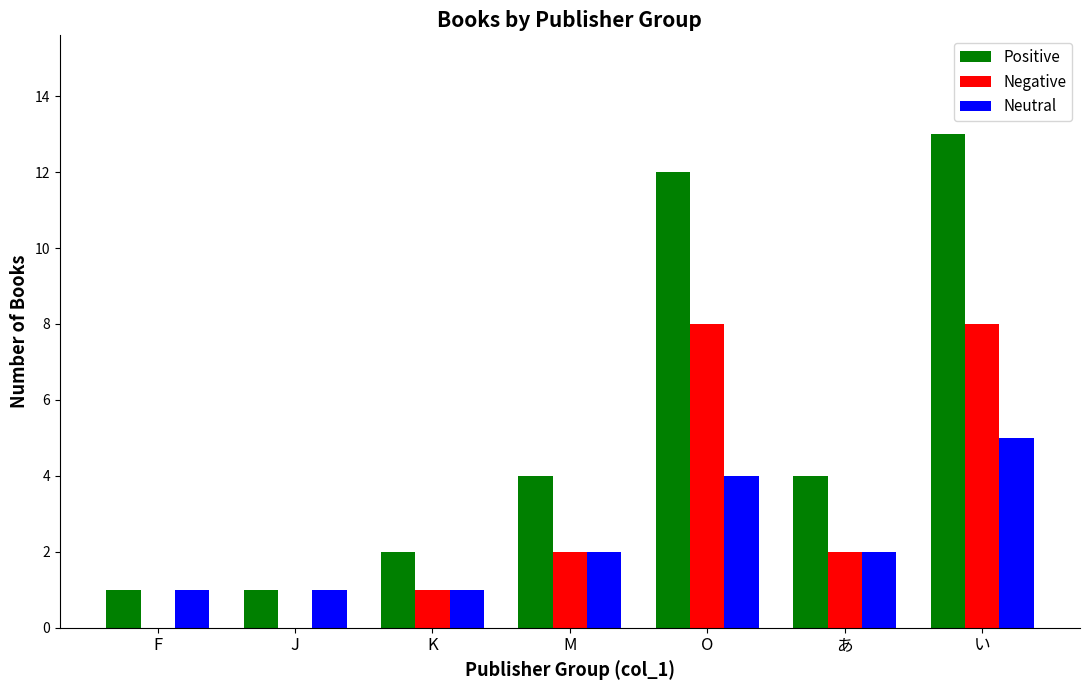

What is the sum of the Neutral values at O and F?

5